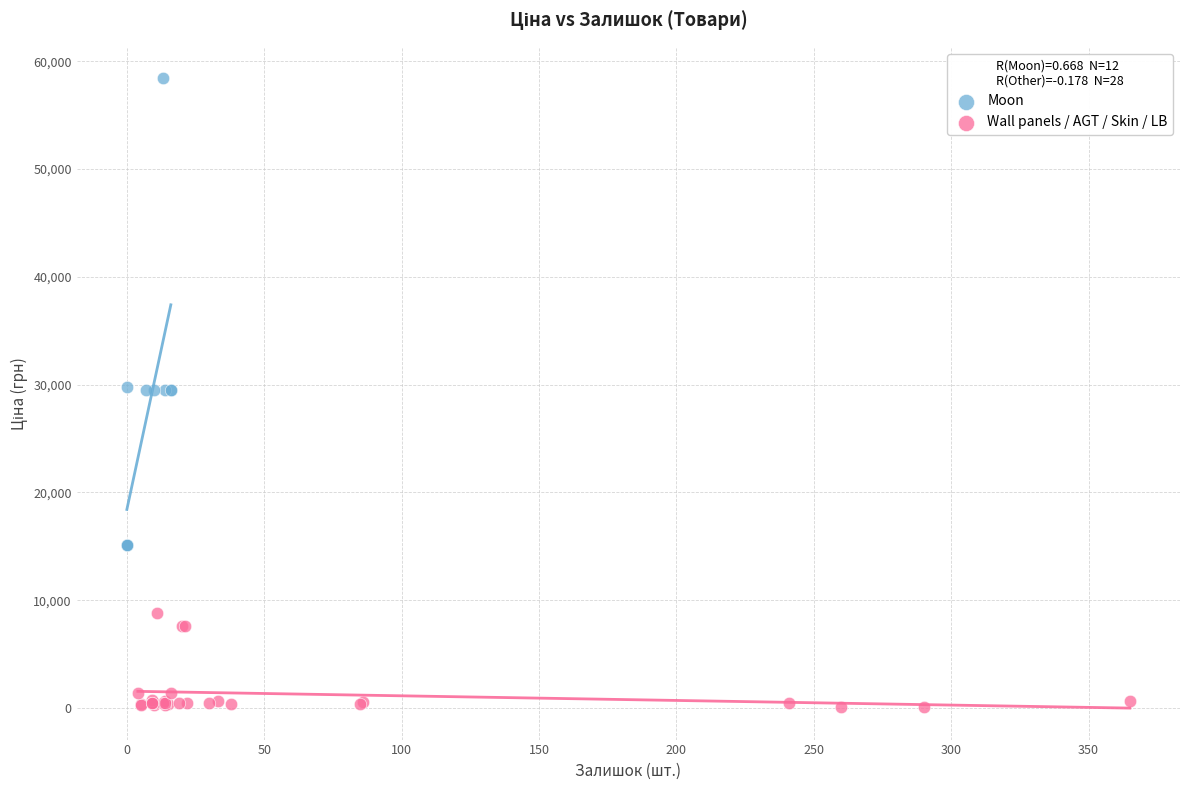

Which series reaches the minimum Y coordinate?

Wall panels / AGT / Skin / LB